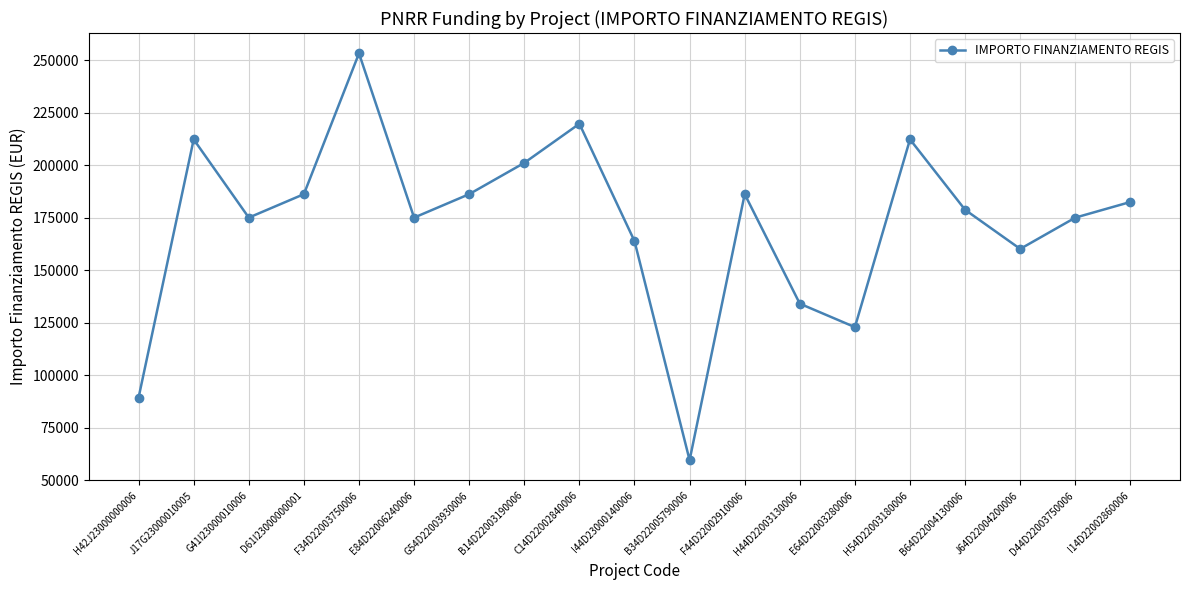

True or false: the data has more than 0 interior local peaks.

True